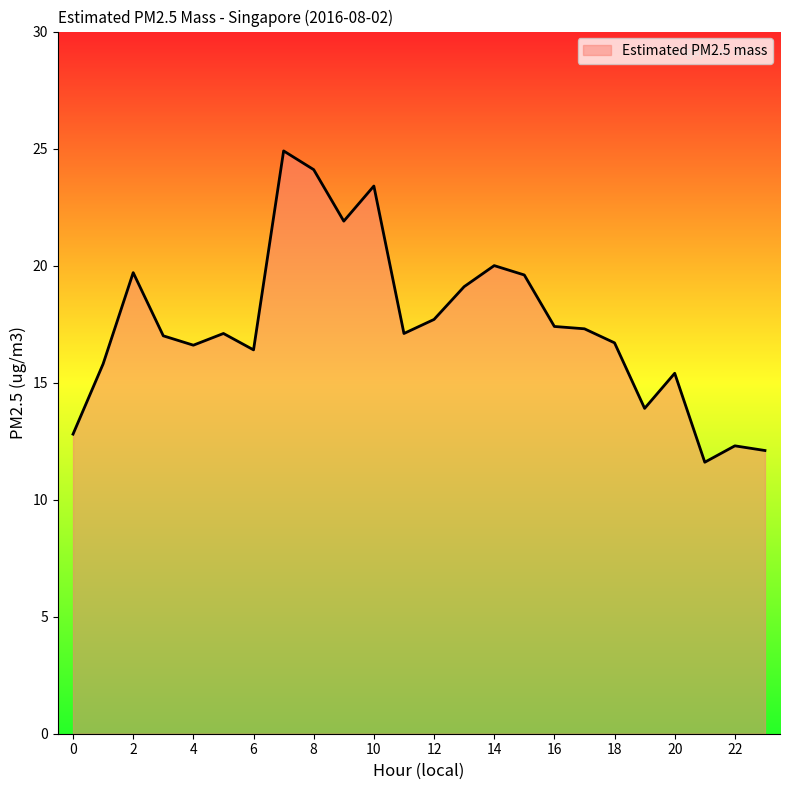

What is the maximum value shown in the chart?

24.9